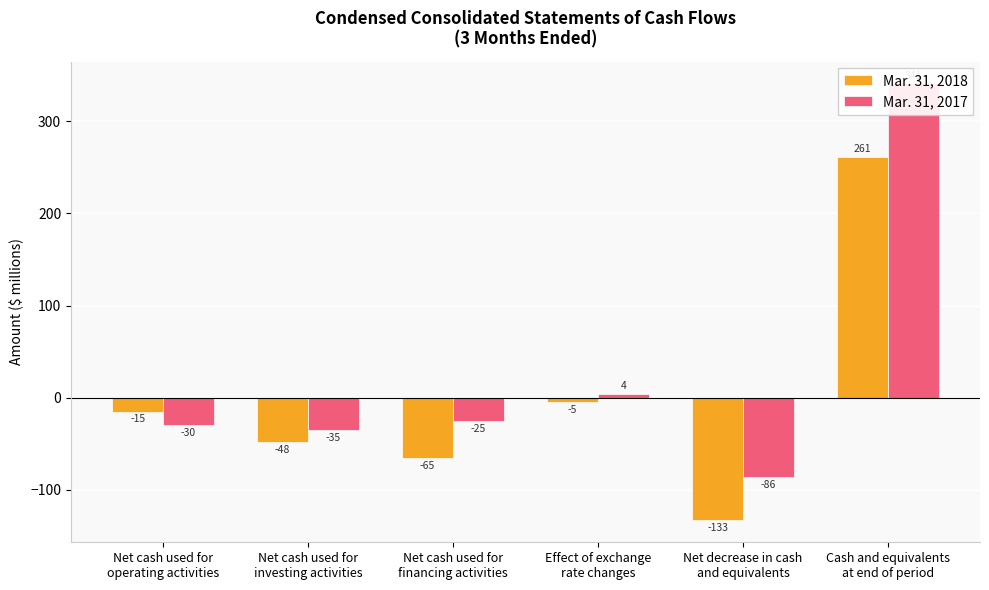

Reading left to right, extract all data points from this chart.

Mar. 31, 2018: Net cash used for
operating activities=-15	Net cash used for
investing activities=-48	Net cash used for
financing activities=-65	Effect of exchange
rate changes=-5	Net decrease in cash
and equivalents=-133	Cash and equivalents
at end of period=261
Mar. 31, 2017: Net cash used for
operating activities=-30	Net cash used for
investing activities=-35	Net cash used for
financing activities=-25	Effect of exchange
rate changes=4	Net decrease in cash
and equivalents=-86	Cash and equivalents
at end of period=341